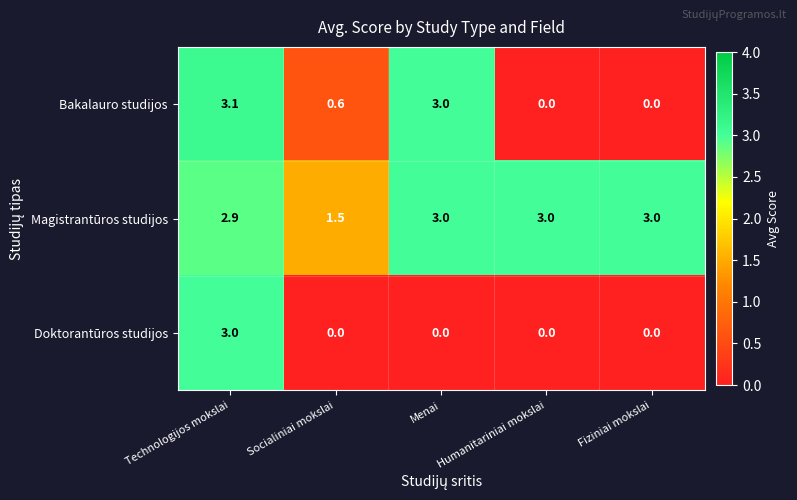

Rank the series at Technologijos mokslai from lowest to highest value.

Magistrantūros studijos, Doktorantūros studijos, Bakalauro studijos